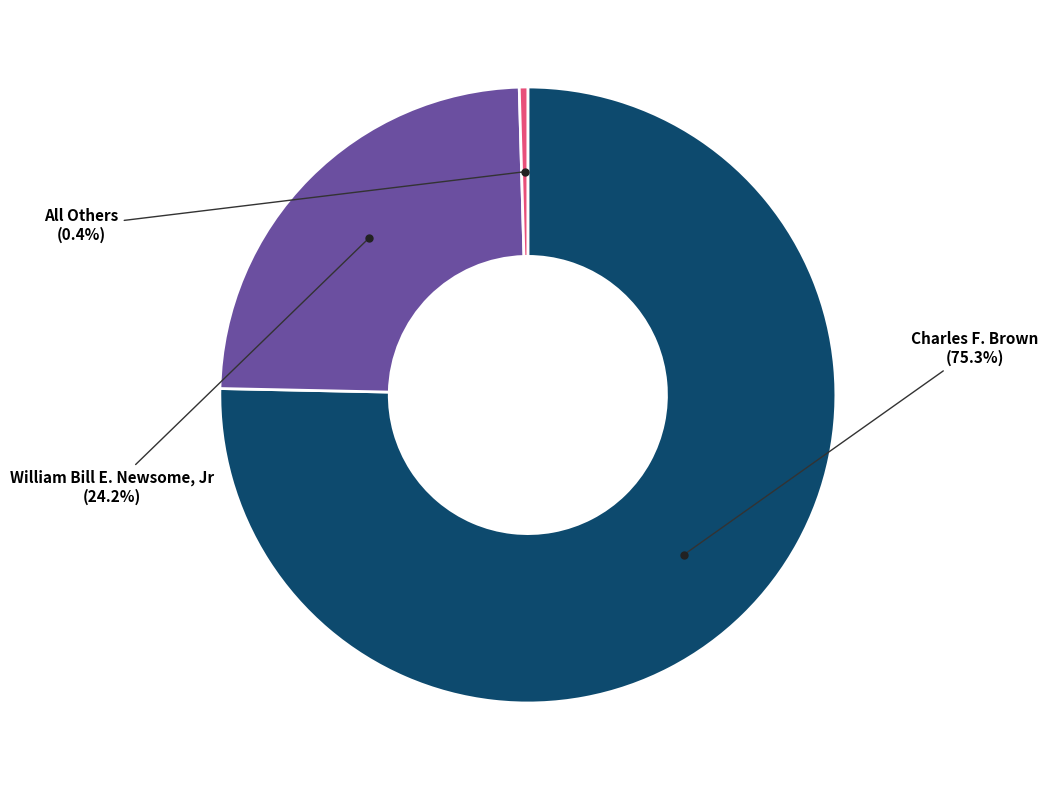

Is there a majority slice in this chart?

Yes